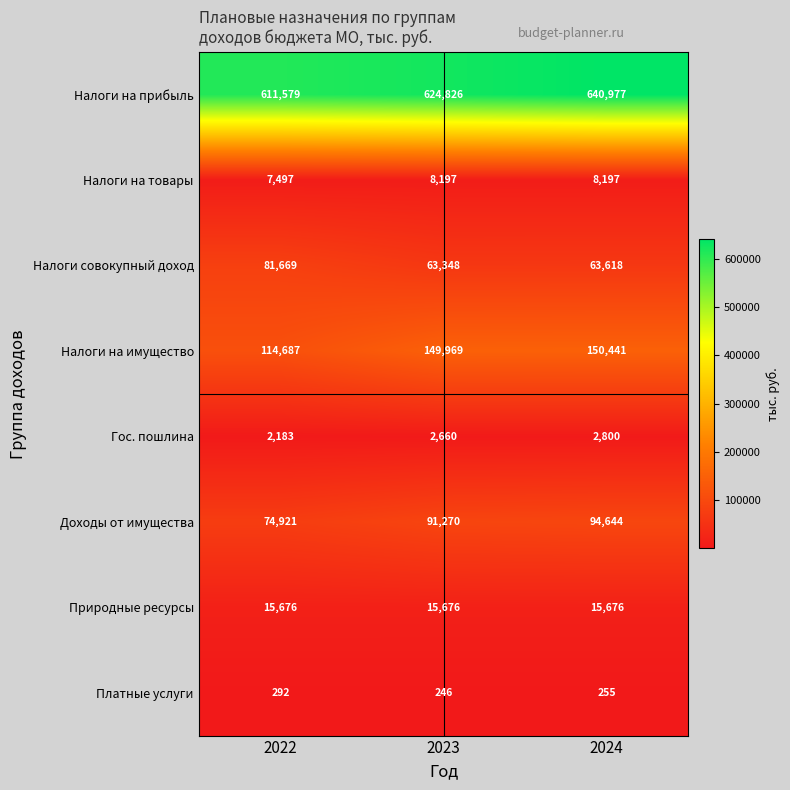

Between 2022 and 2024, which series saw the biggest shift?

Налоги на имущество